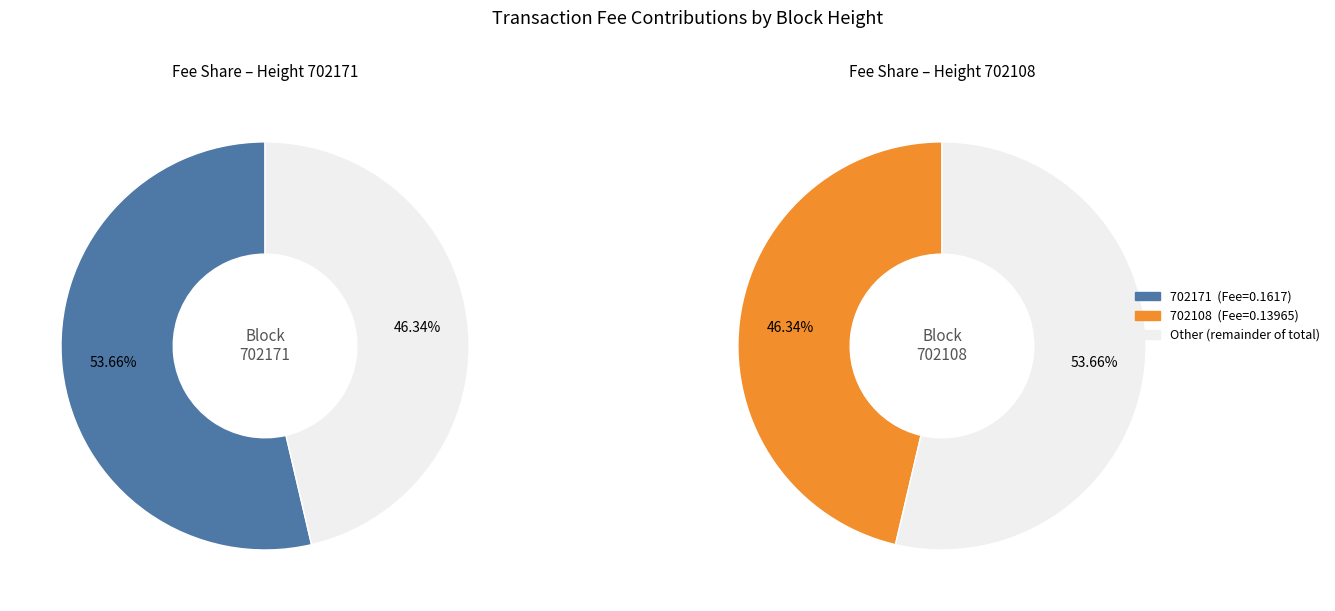

True or false: 702171 accounts for 41% of the total.

False